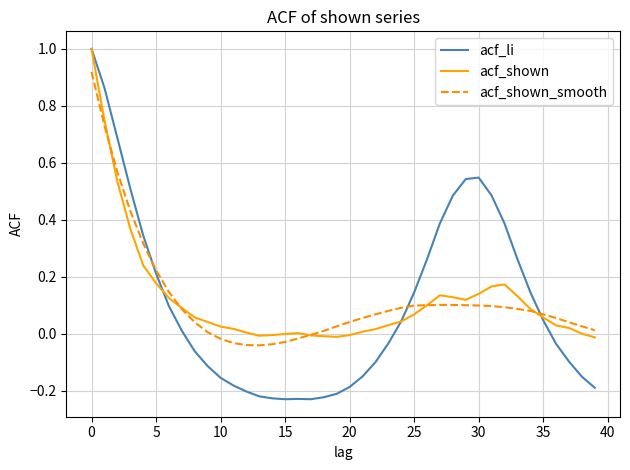

What is the difference between the maximum and minimum values in the acf_li series?

1.2